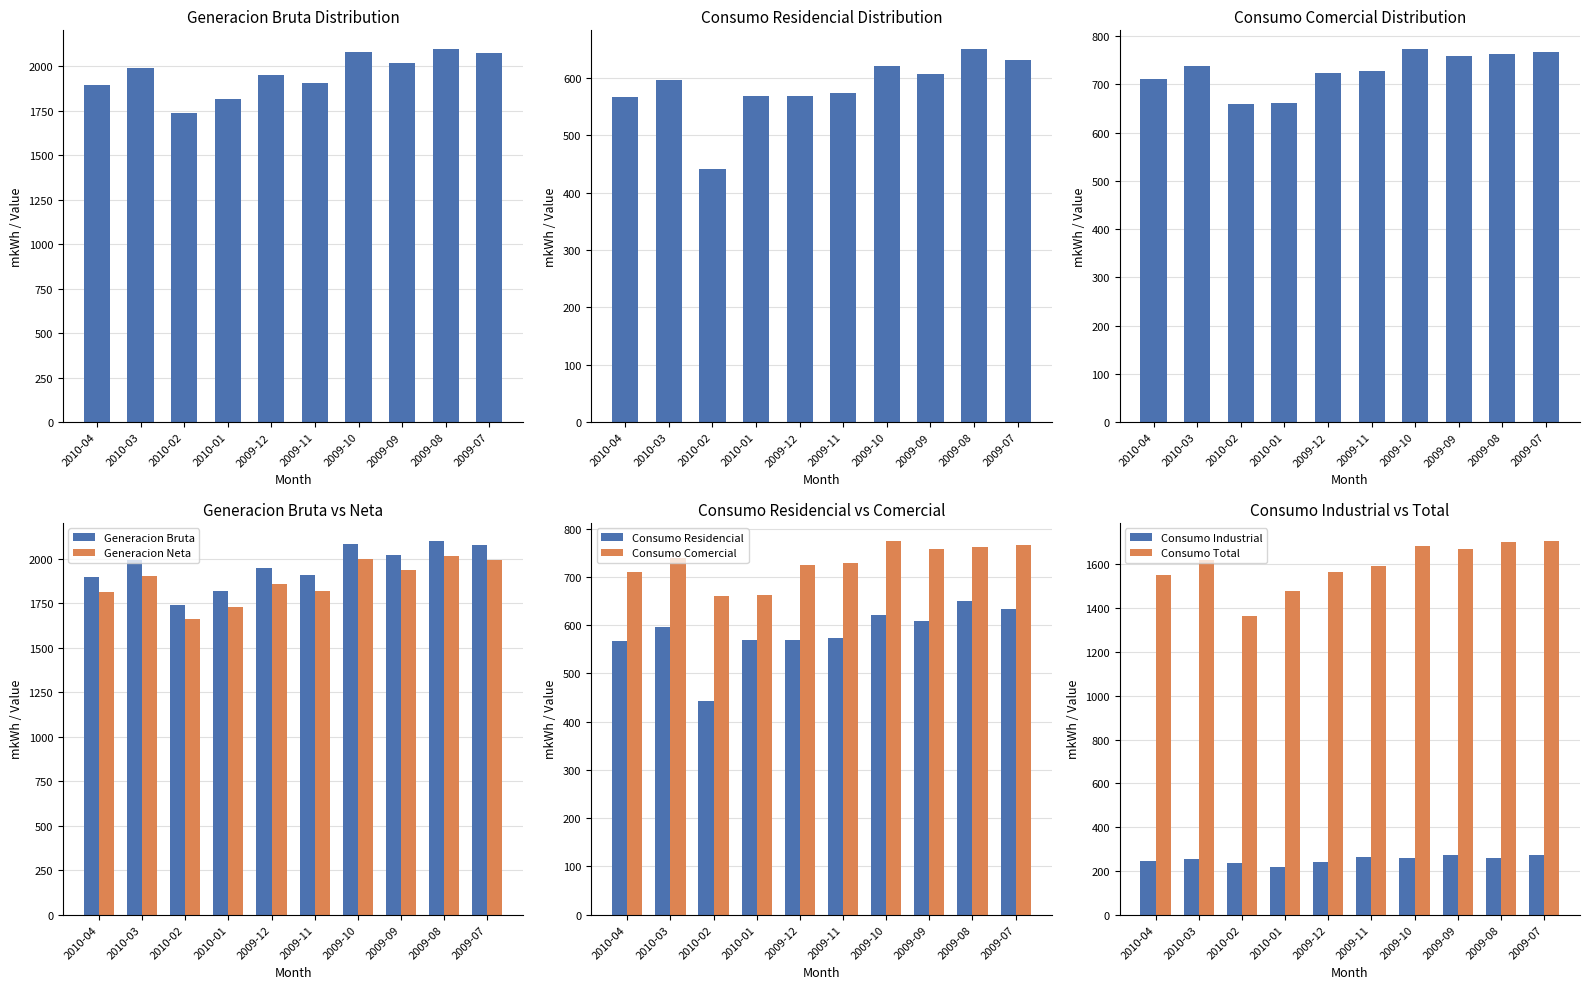

Reading left to right, extract all data points from this chart.

Generacion Bruta: 1895.8	1993.4	1738.3	1817.8	1950.3	1906.9	2082.8	2021.0	2097.7	2075.3
Consumo Residencial: 566.7	596.5	441.8	568.4	568.7	573.4	621.4	607.6	650.9	632.4
Consumo Comercial: 711.0	738.8	659.4	661.5	724.0	728.0	773.3	758.4	762.8	766.4
Generacion Neta: 1812.0	1901.0	1659.9	1732.1	1861.3	1818.7	1997.9	1939.6	2018.8	1992.5
Consumo Industrial: 245.4	254.4	234.6	219.9	242.4	262.2	257.6	272.3	258.1	271.5
Consumo Total: 1553.4	1621.0	1364.4	1480.0	1566.0	1593.6	1683.8	1669.8	1703.0	1705.1